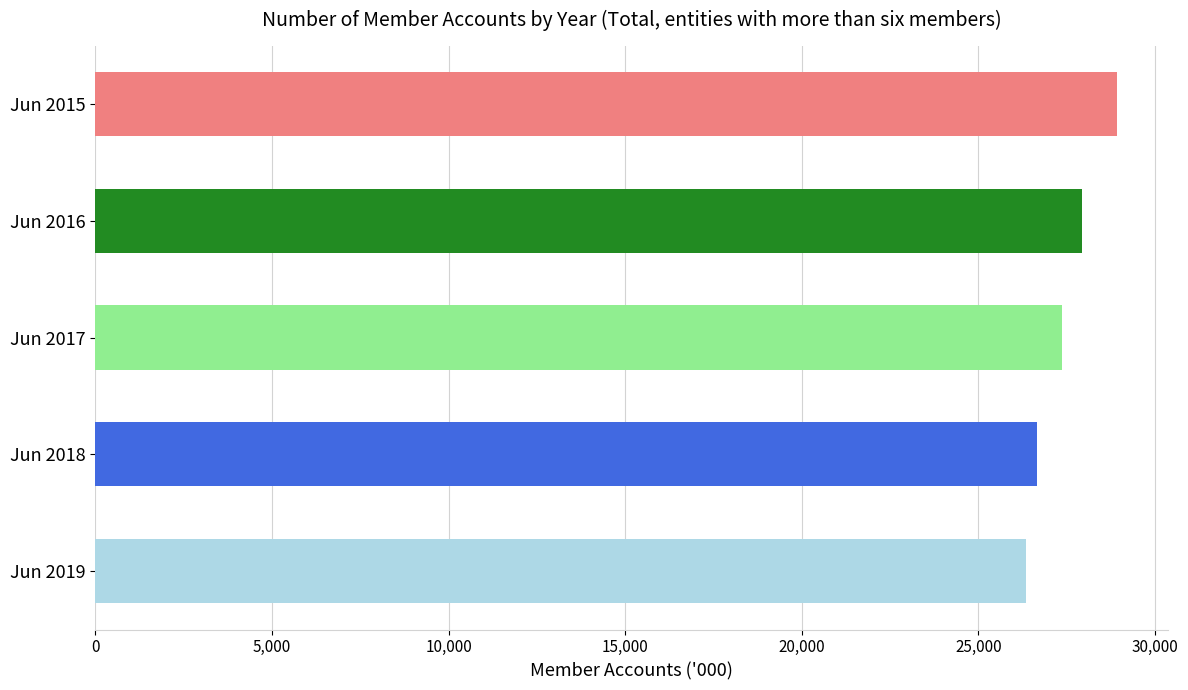

What is the difference between the maximum and second lowest values?

2264